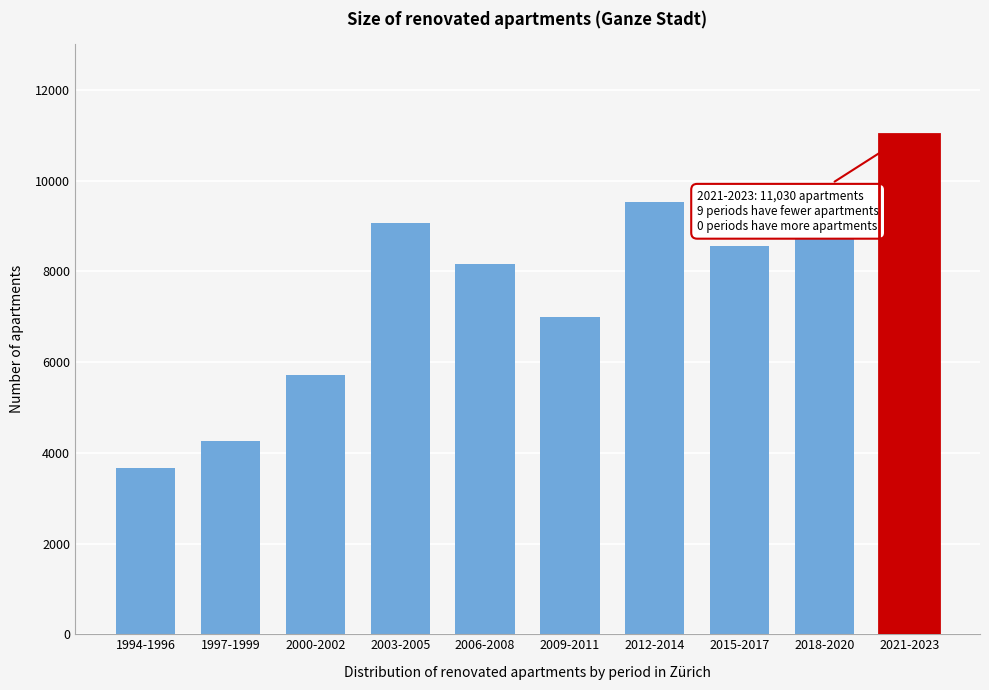

Reading left to right, extract all data points from this chart.

1994-1996=3667	1997-1999=4269	2000-2002=5726	2003-2005=9067	2006-2008=8162	2009-2011=6988	2012-2014=9531	2015-2017=8562	2018-2020=8710	2021-2023=11030